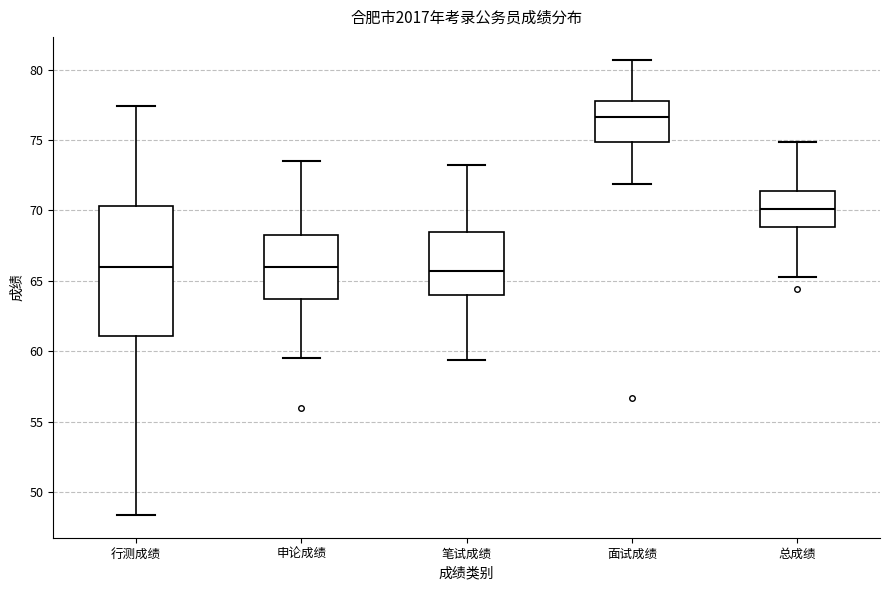

Reading left to right, transcribe this box plot: for each box, give where its median line is, the range the box spans, and where its two whiskers end, as read against the y-axis. The values are not printed on the chart, so give them approximately, as read against the axis.

行测成绩: median 66.0, box 61.0 to 70.5, whiskers 48.5 to 77.5
申论成绩: median 66.0, box 64.0 to 68.5, whiskers 59.5 to 73.5
笔试成绩: median 65.5, box 64.0 to 68.5, whiskers 59.5 to 73.0
面试成绩: median 76.5, box 75.0 to 78.0, whiskers 72.0 to 80.5
总成绩: median 70.0, box 69.0 to 71.5, whiskers 65.5 to 75.0